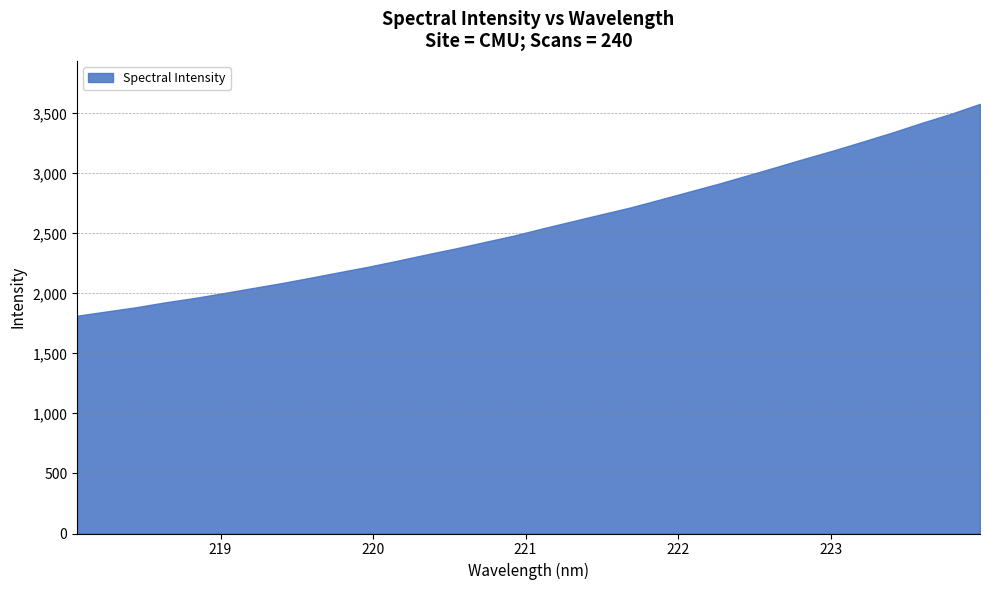

At which category does the chart reach its peak across all series?

223.9802